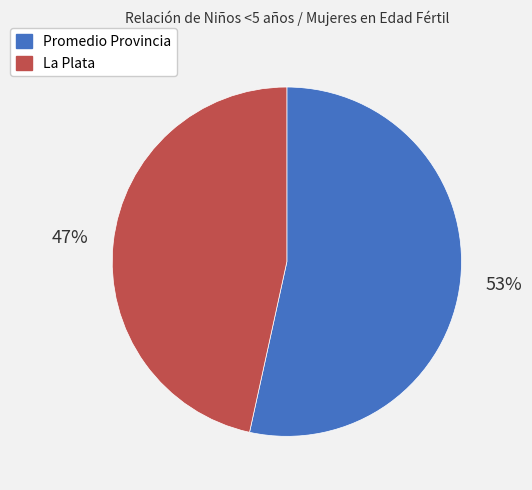

To the nearest percent, what is the combined percentage of La Plata and Promedio Provincia?

100%